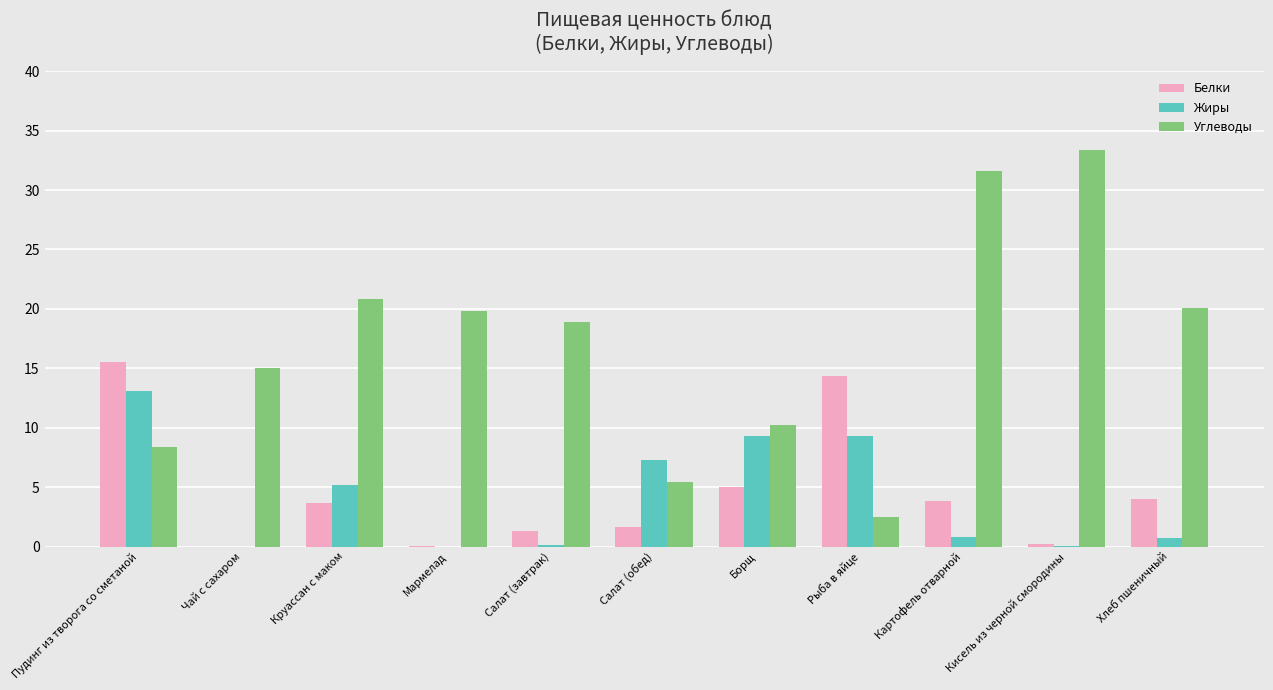

Which series has the widest spread of values?

Углеводы